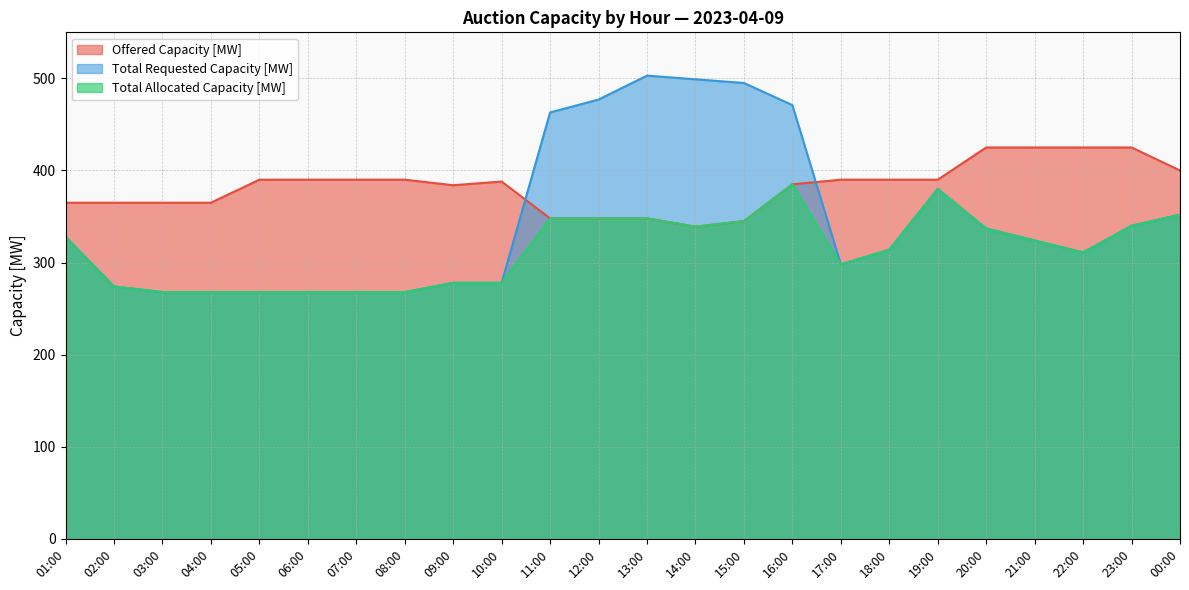

True or false: Total Allocated Capacity [MW] has more than 1 points higher than both neighbors.

True